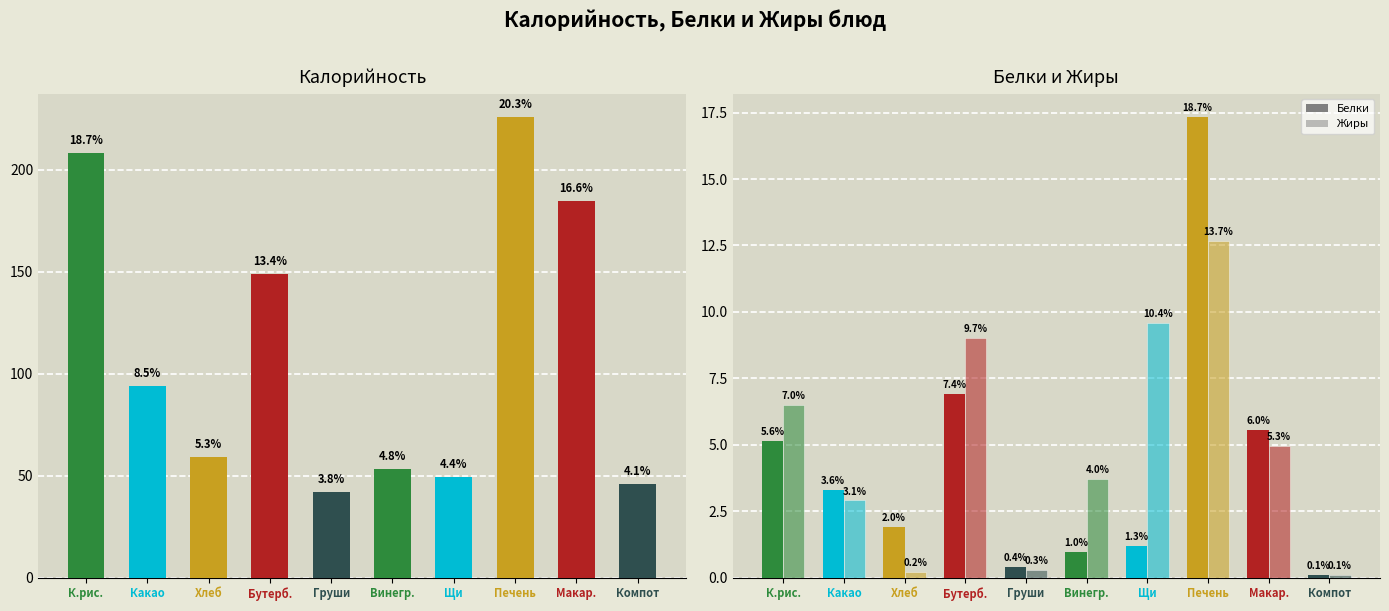

At which label does Жиры reach its peak?

Печень